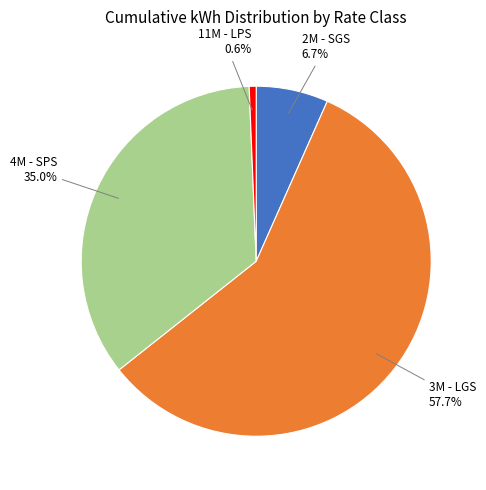

What is the total percentage of 4M - SPS and 2M - SGS?

41.7%